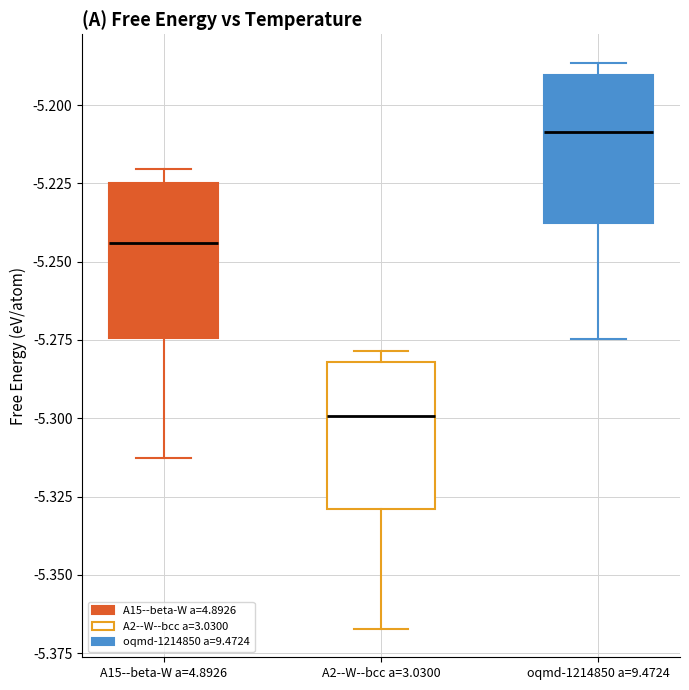

Where is the upper edge of the box for A2--W--bcc a=3.0300 on the y-axis? The values are not printed on the chart, so give them approximately, as read against the axis.

-5.280